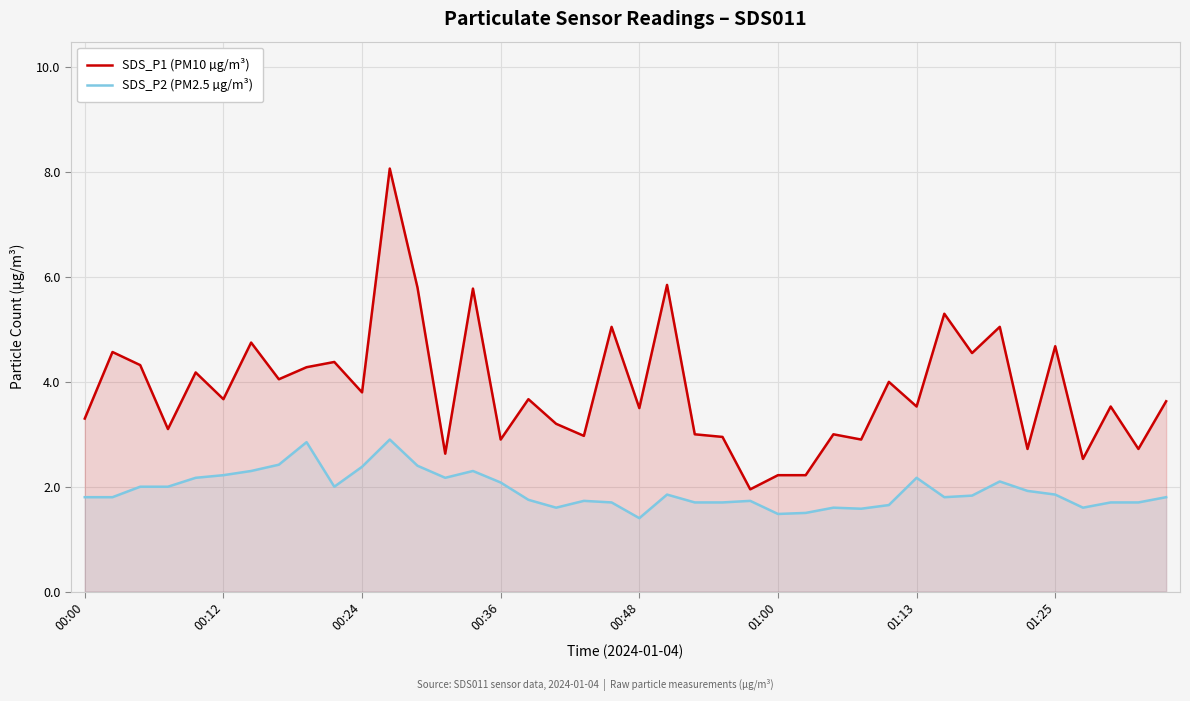

Reading left to right, list all the values displayed in this chart.

SDS_P1 (PM10 µg/m³): 3.3	4.6	4.3	3.1	4.2	3.7	4.8	4.0	4.3	4.4	3.8	8.1	5.8	2.6	5.8	2.9	3.7	3.2	3.0	5.0	3.5	5.8	3.0	3.0	1.9	2.2	2.2	3.0	2.9	4.0	3.5	5.3	4.5	5.0	2.7	4.7	2.5	3.5	2.7	3.6
SDS_P2 (PM2.5 µg/m³): 1.8	1.8	2.0	2.0	2.2	2.2	2.3	2.4	2.9	2.0	2.4	2.9	2.4	2.2	2.3	2.1	1.8	1.6	1.7	1.7	1.4	1.9	1.7	1.7	1.7	1.5	1.5	1.6	1.6	1.6	2.2	1.8	1.8	2.1	1.9	1.9	1.6	1.7	1.7	1.8